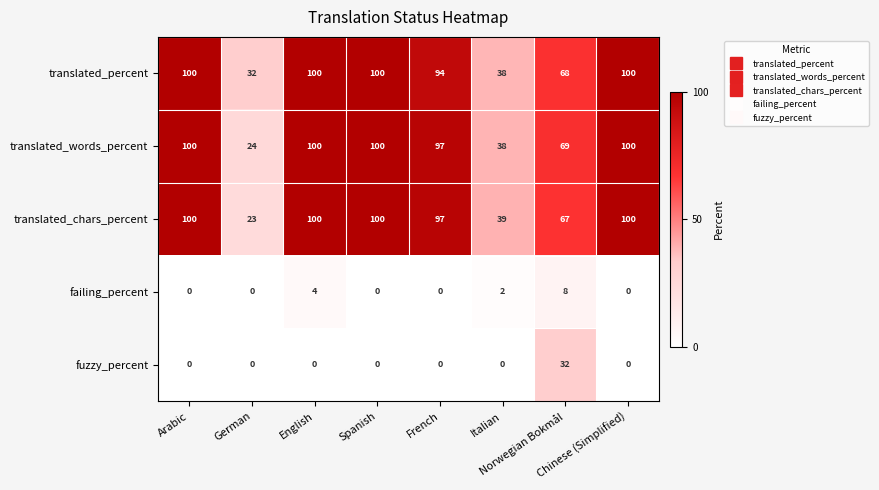

What is the average value of the translated_percent series?

79